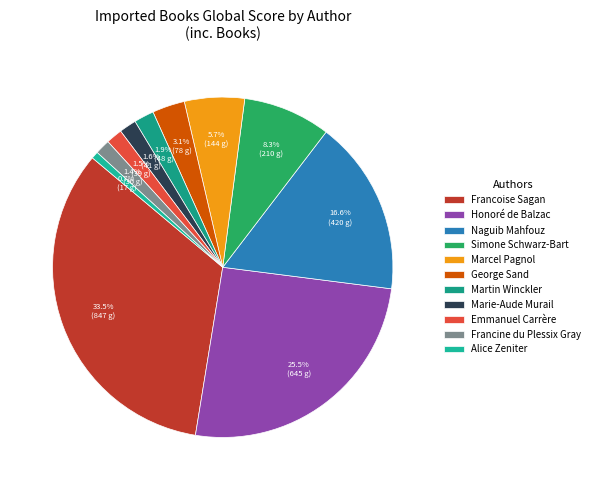

Which category has the smallest portion of the pie?

Alice Zeniter